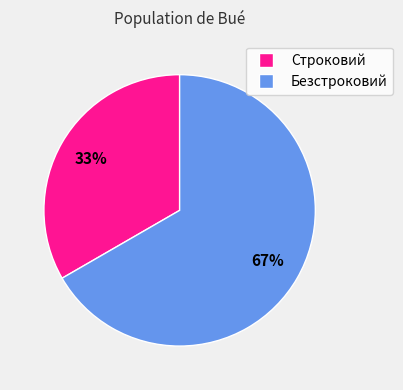

Does Безстроковий account for over 50% of the chart?

Yes